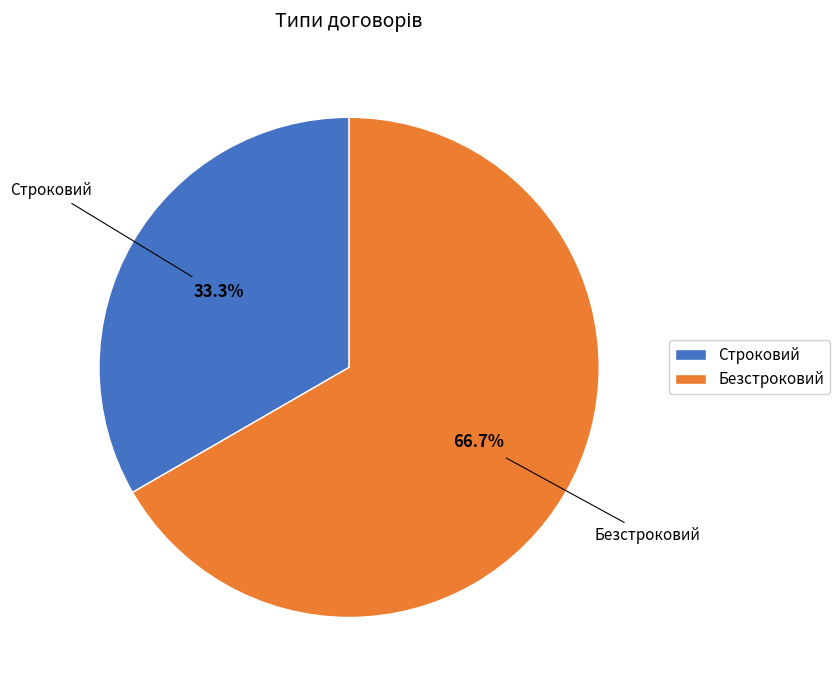

What percentage is the Безстроковий slice, to the nearest percent?

67%